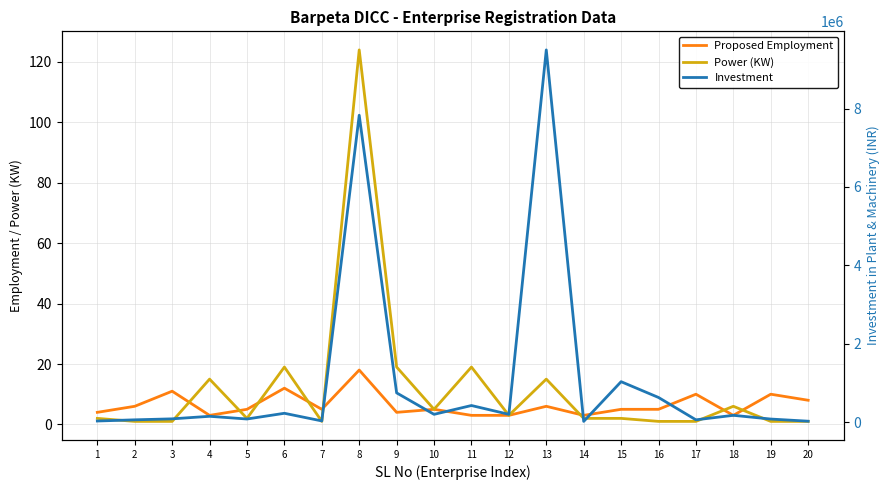

The value of Power (KW) at 1 is 1. True or false?

False